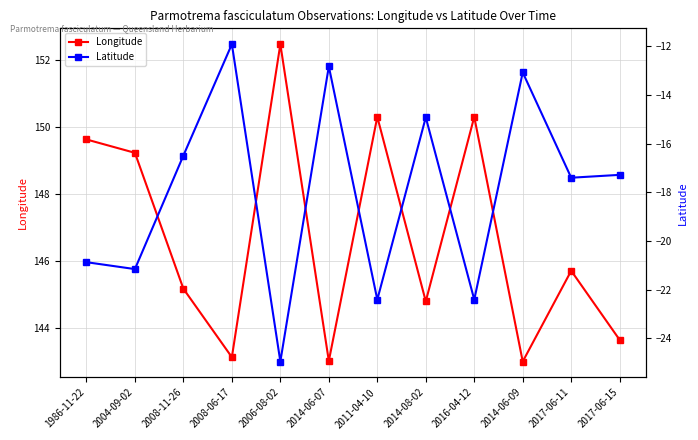

Rank the series by their maximum value, from highest to lowest.

Longitude, Latitude